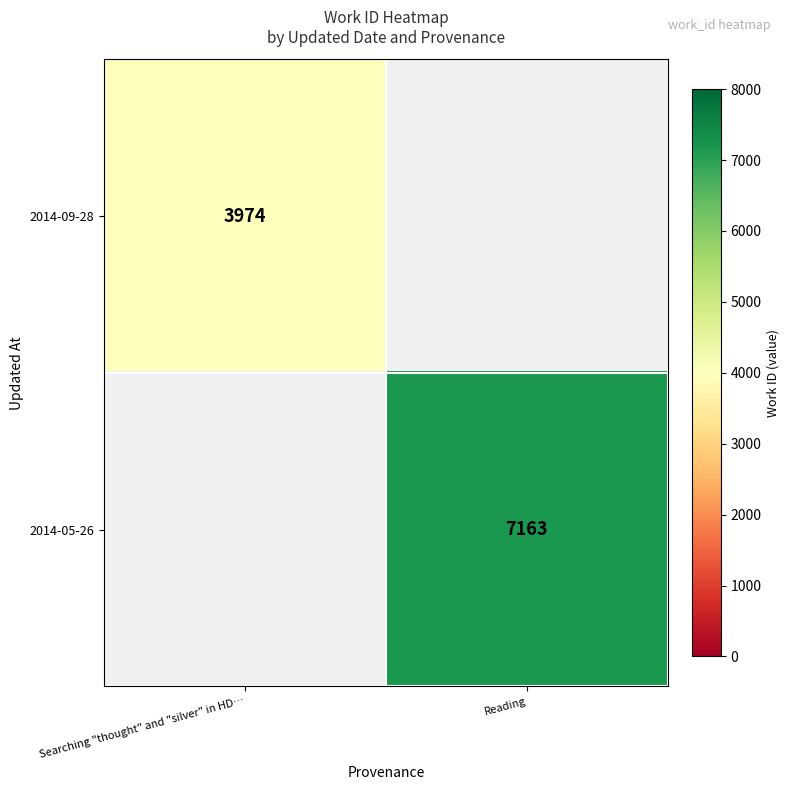

The value of 2014-05-26 at Reading is 7163. True or false?

True